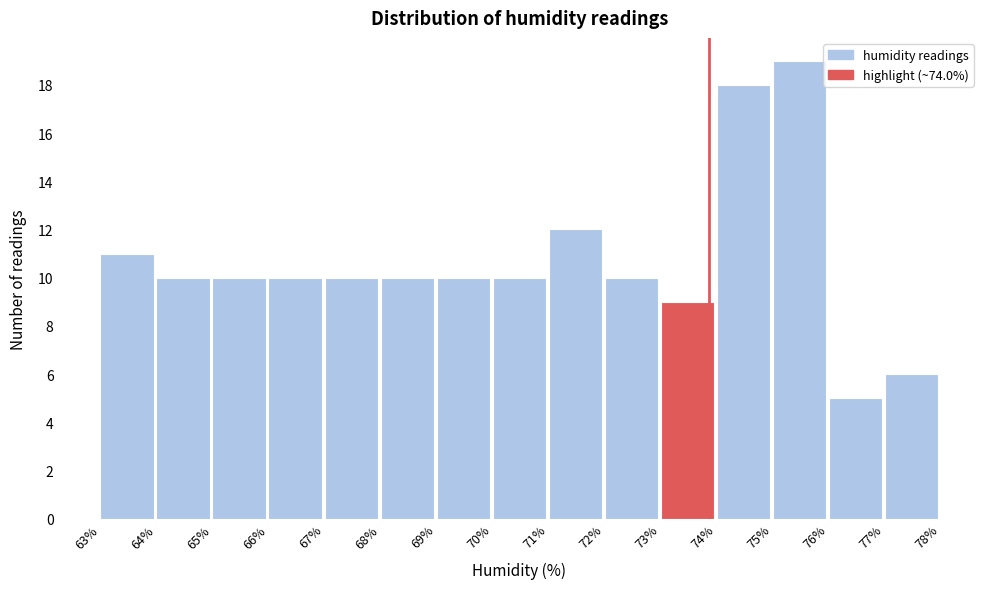

Reading left to right, extract all data points from this chart.

11	10	10	10	10	10	10	10	12	10	9	18	19	5	6